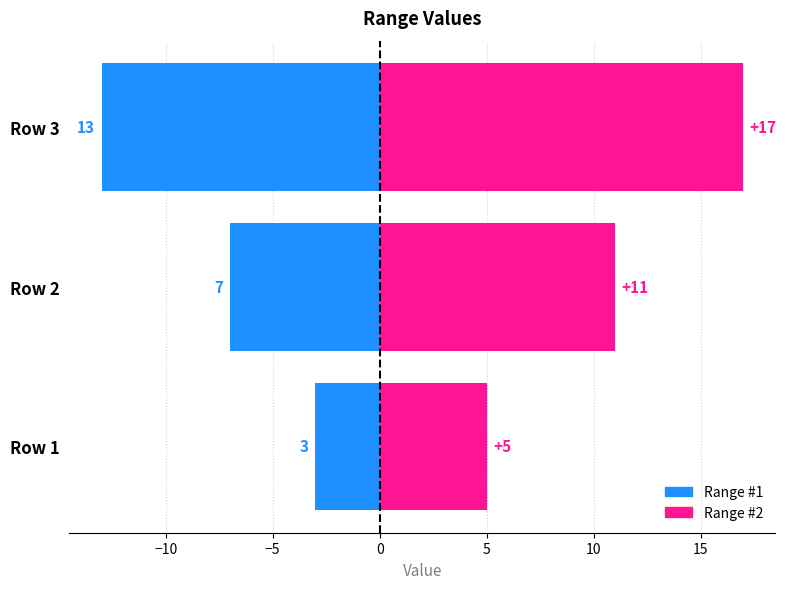

What is the approximate value of Range #2 at Row 2, to the nearest 10?

10